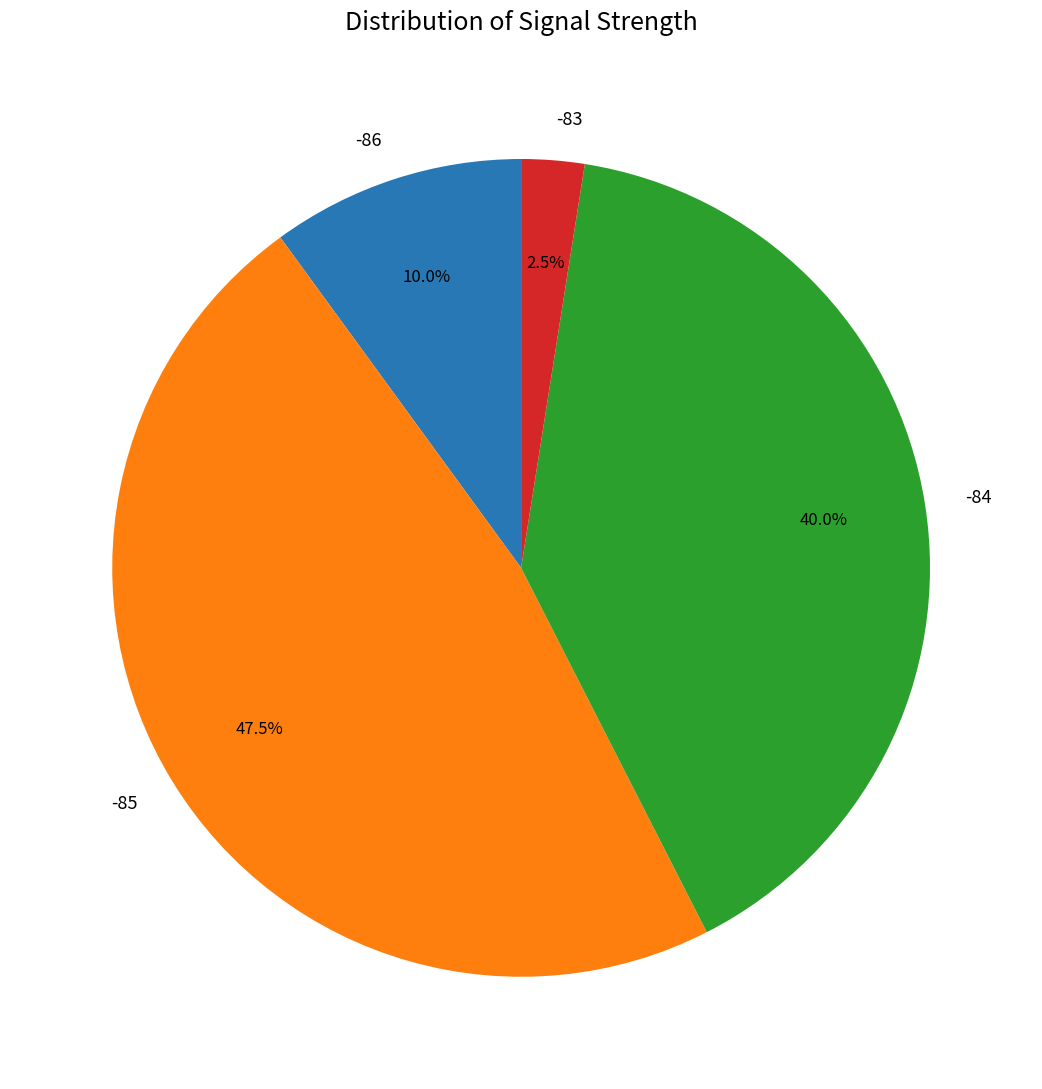

Which category has the biggest portion of the pie?

-85